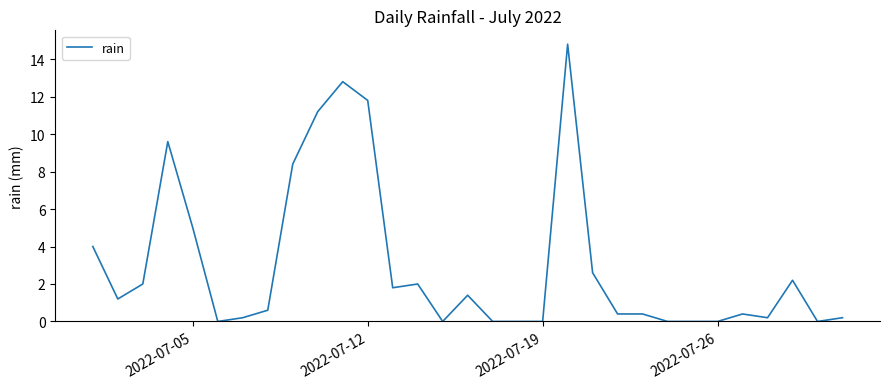

What is the maximum value shown in the chart?

14.8